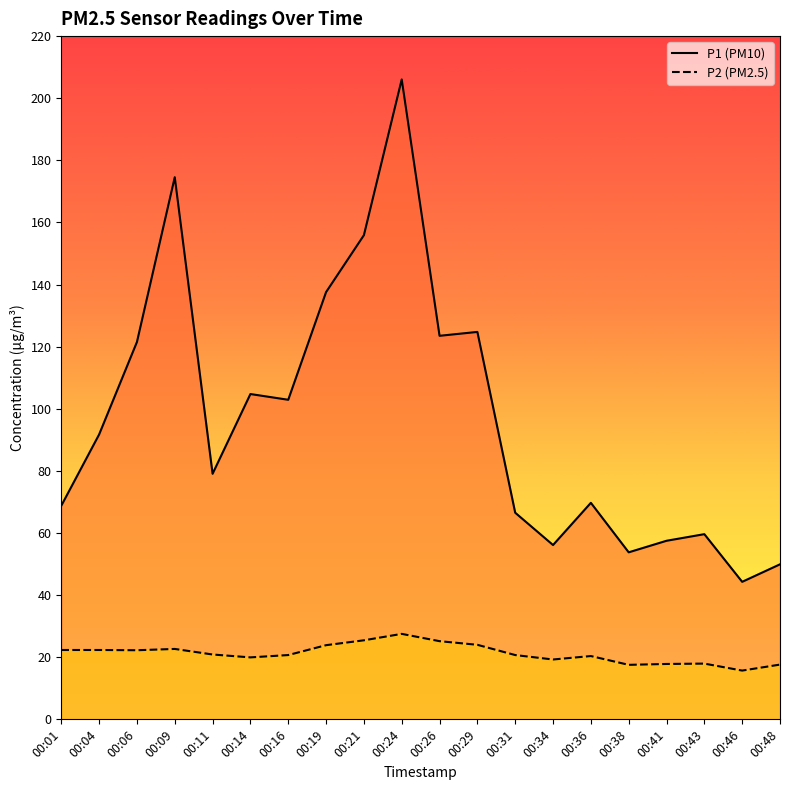

How many data points in P1 are less than 91?

10